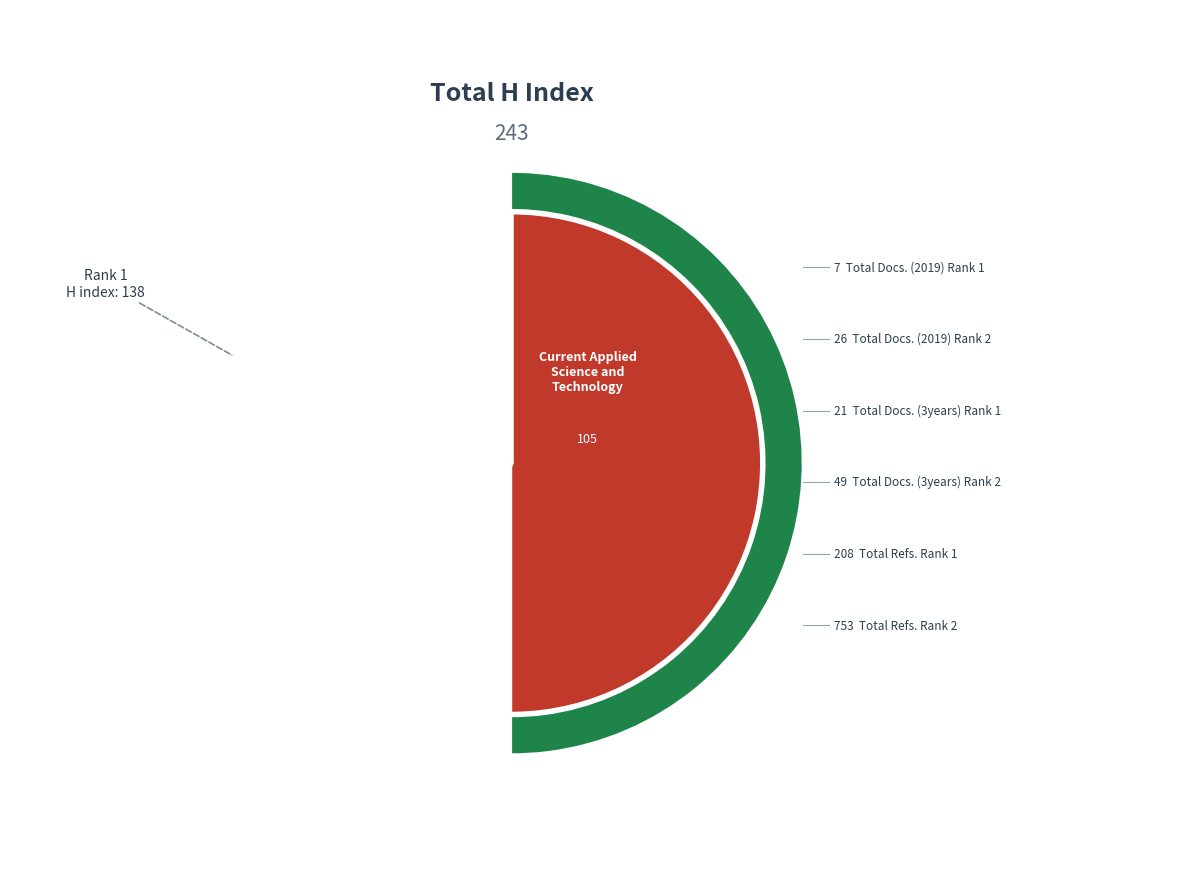

Rank the categories by value from highest to lowest.

ASEAN Engineering Journal, Current Applied Science and Technology